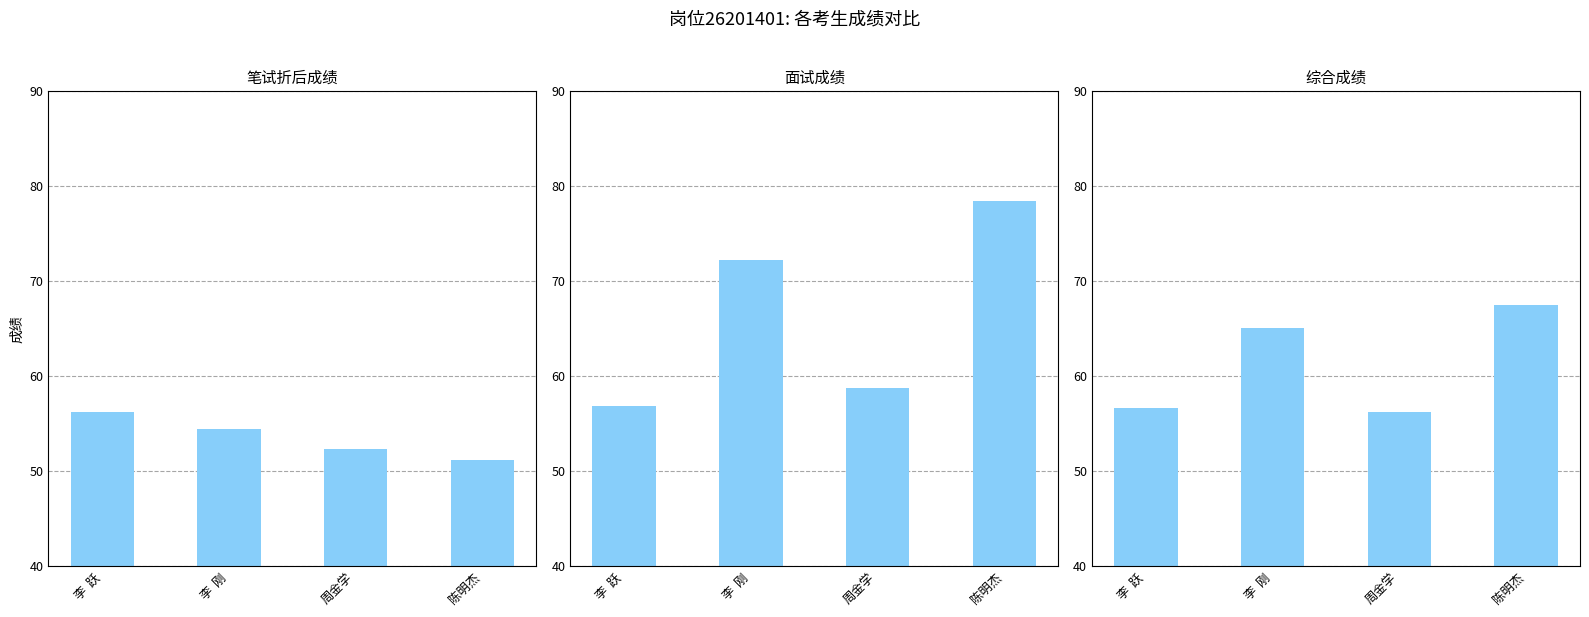

What position from the right is 李  刚?

3